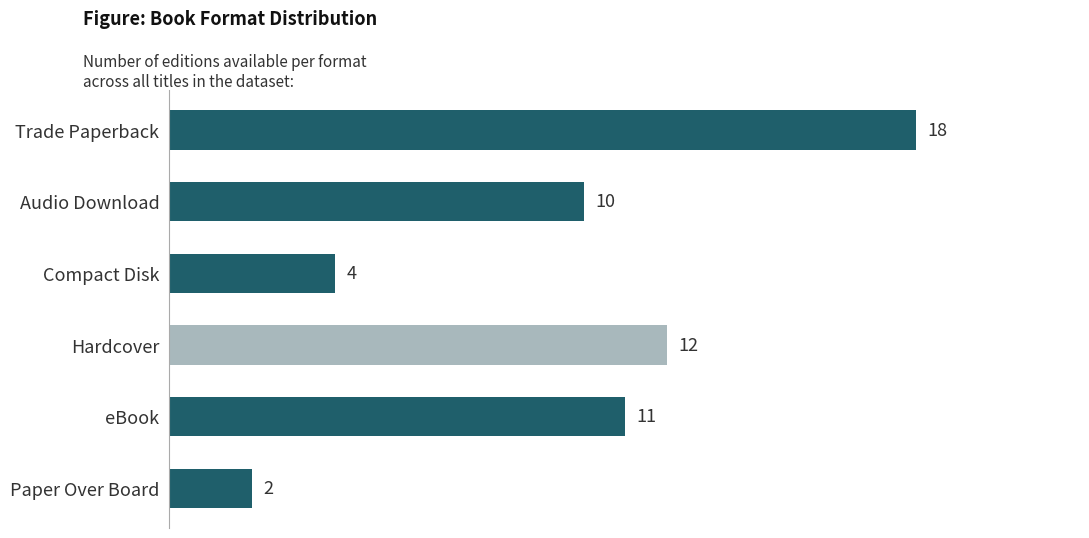

Which label corresponds to the smallest value in the chart?

Paper Over Board